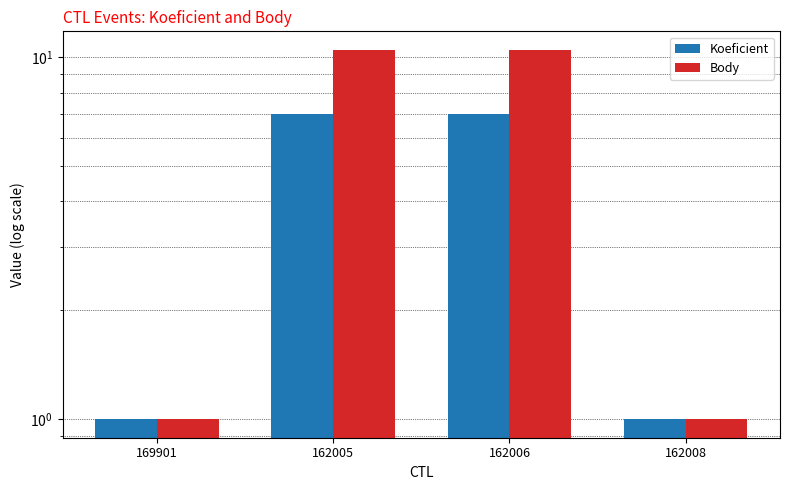

Which series has the largest total across all categories?

Body